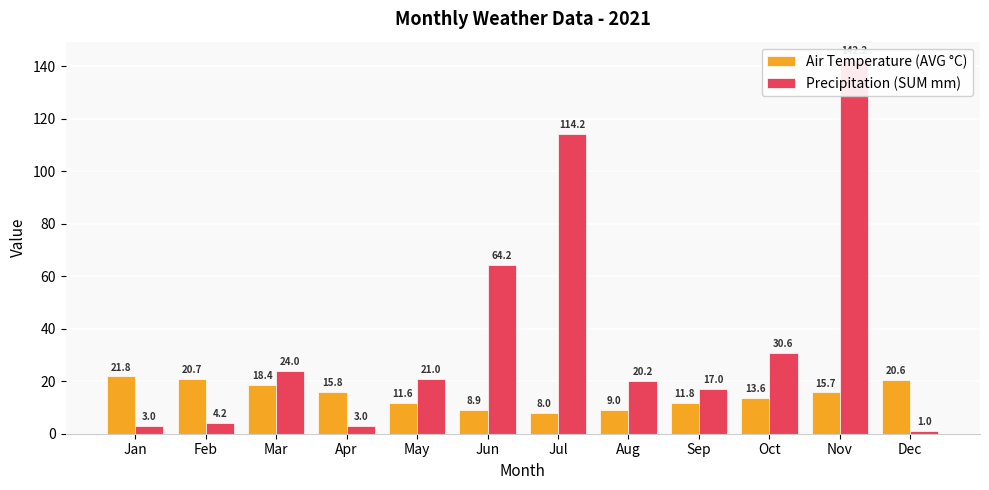

The value of Air Temperature (AVG °C) at Dec is 20.6. True or false?

True